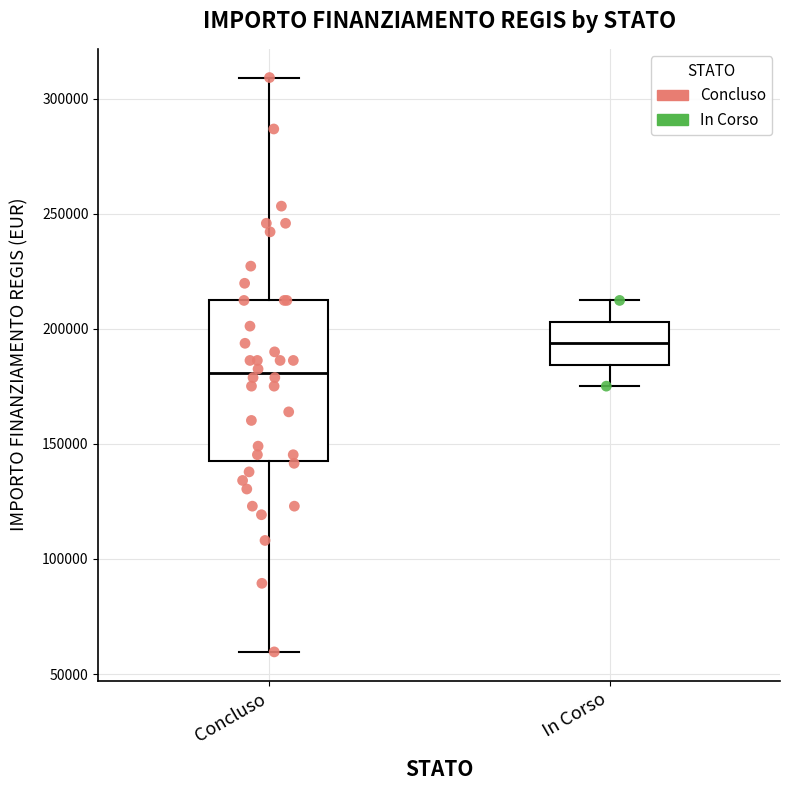

Reading left to right, read every box against the y-axis: the position of its median line, the range the box covers, and the ends of its whiskers. The values are not printed on the chart, so give them approximately, as read against the axis.

Concluso: median 180000, box 145000 to 210000, whiskers 60000 to 310000
In Corso: median 195000, box 185000 to 205000, whiskers 175000 to 210000